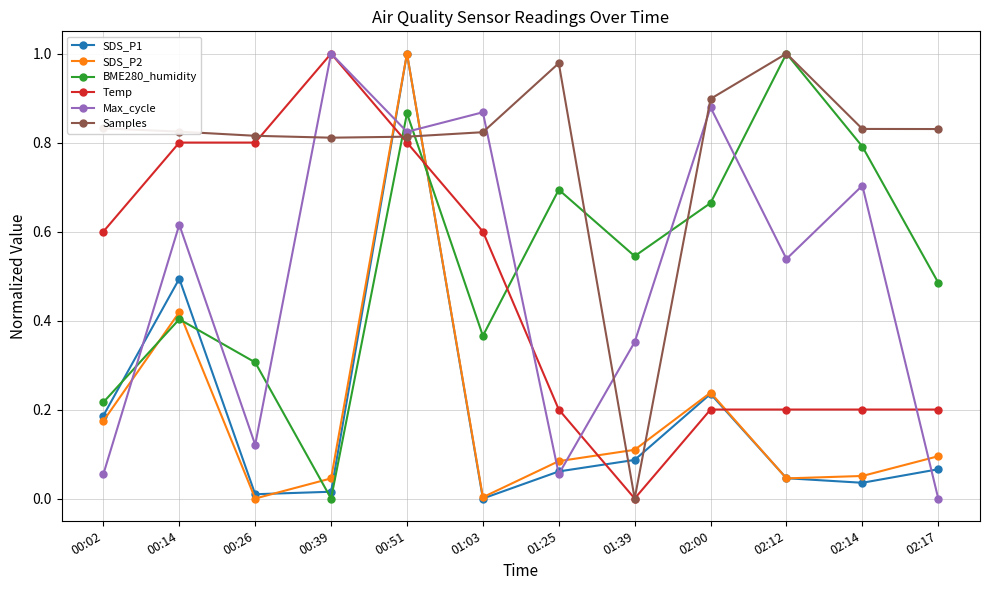

At which category is the sum across all series the highest?

00:51